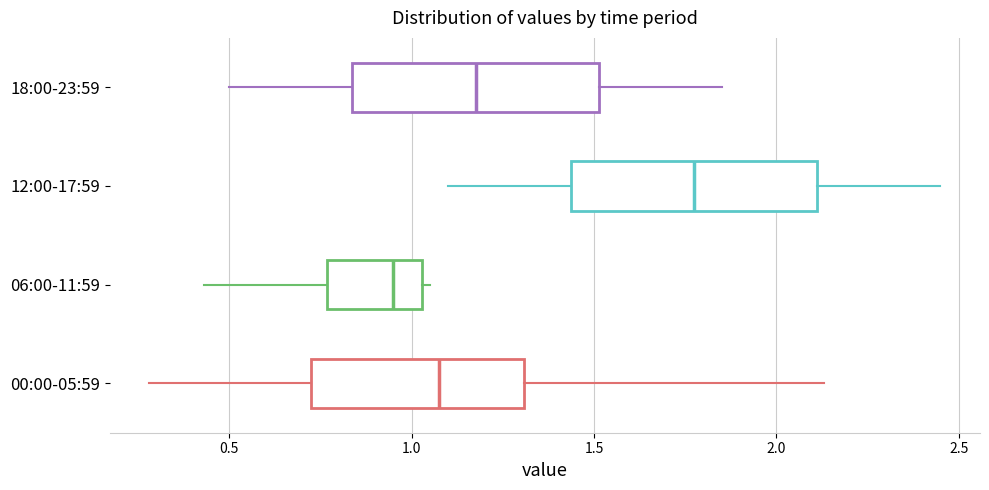

Which box has the furthest to the right median line?

12:00-17:59